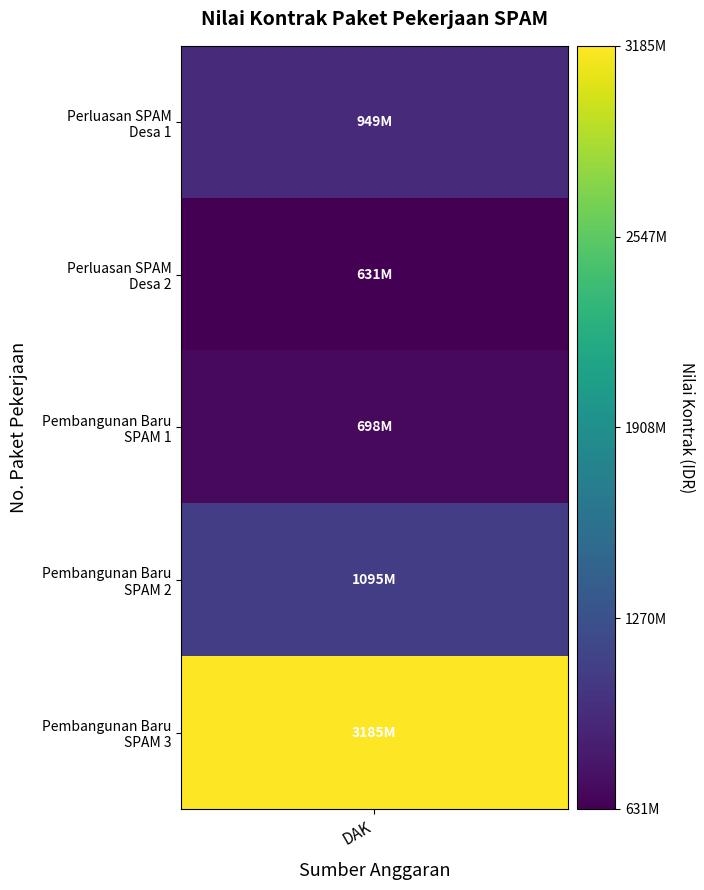

Read the value at Pembangunan Baru
SPAM 1.

697836000